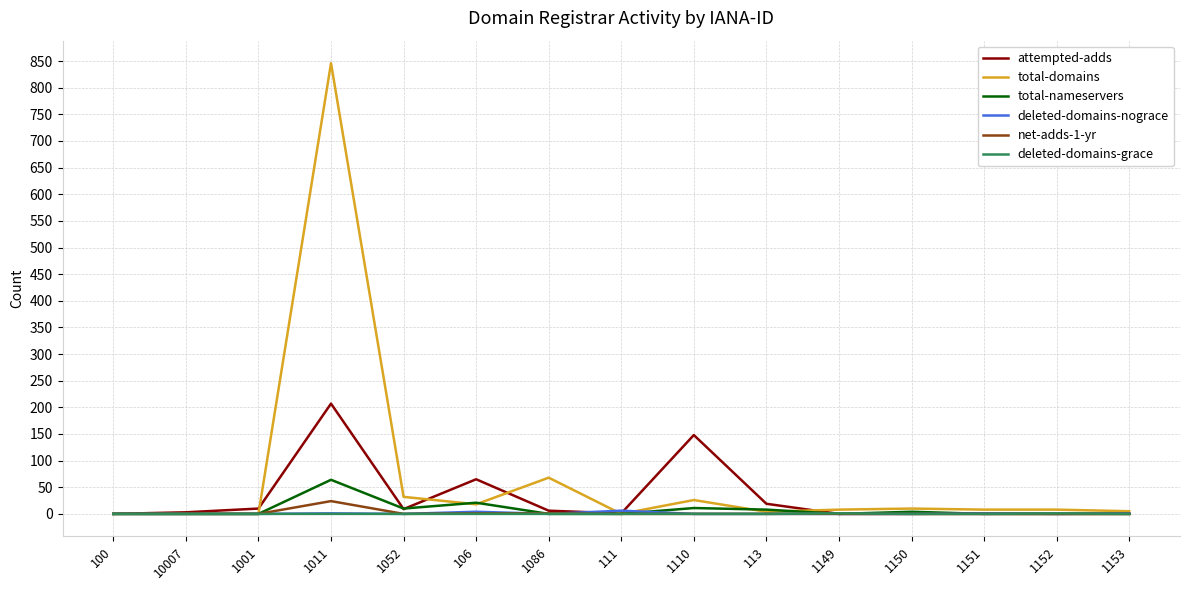

Which series has the largest range (max minus min)?

total-domains